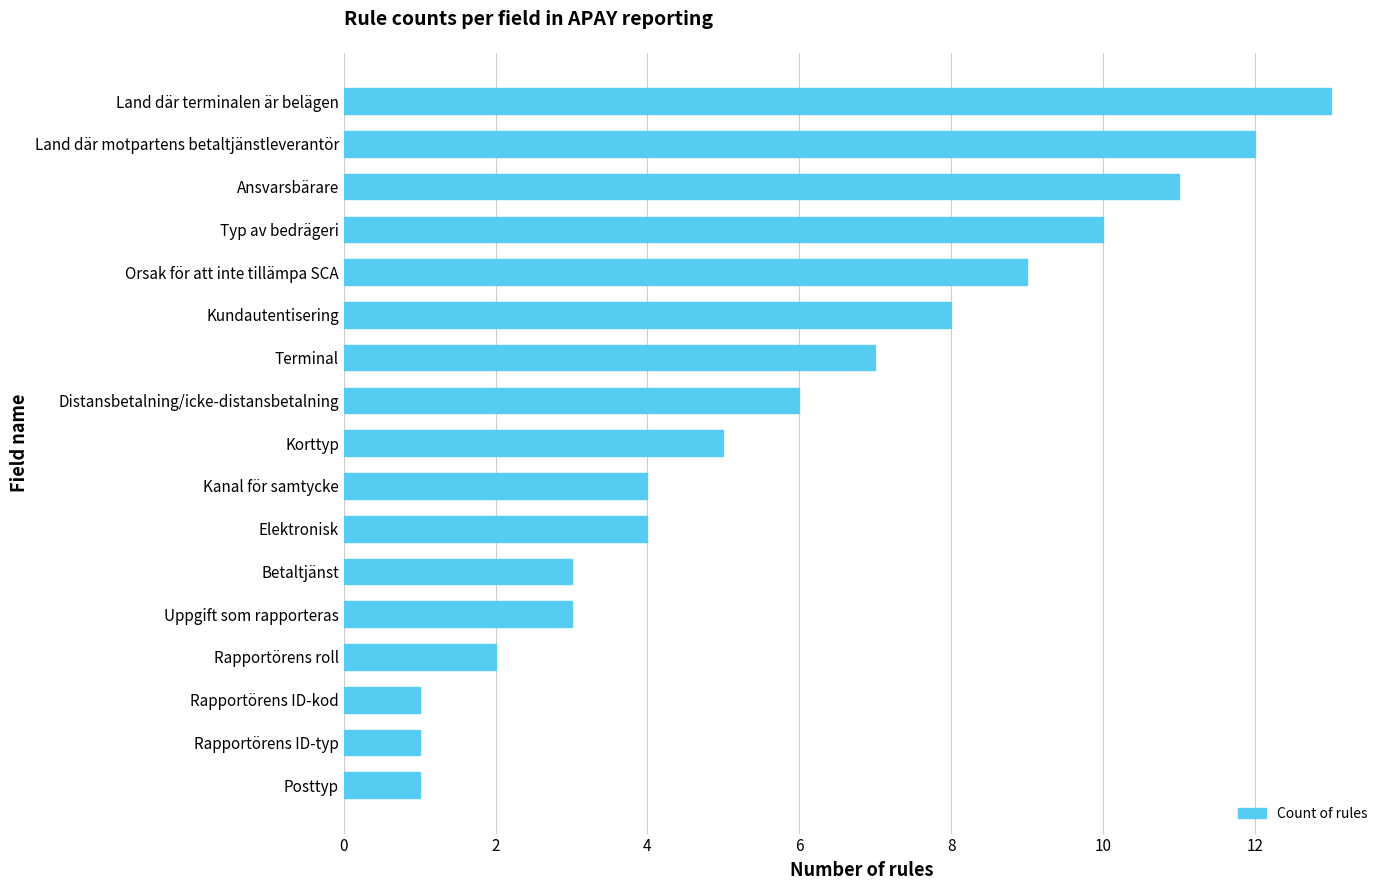

Which category has the highest value across all series?

Land där terminalen är belägen